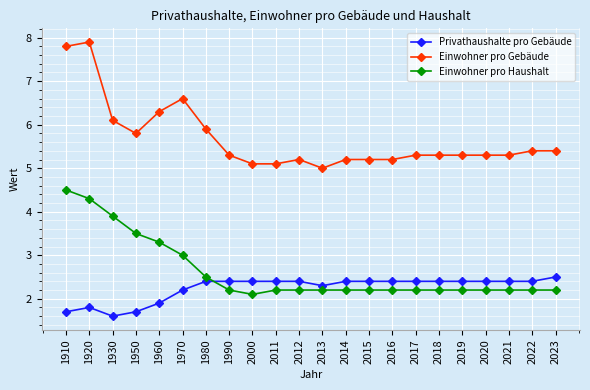

Between 1920 and 2000, which series saw the biggest shift?

Einwohner pro Gebäude